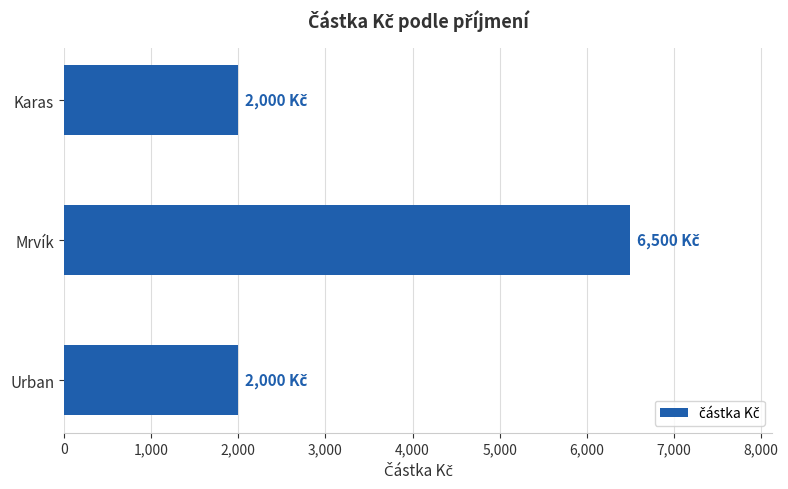

Are the bars horizontal?

Yes